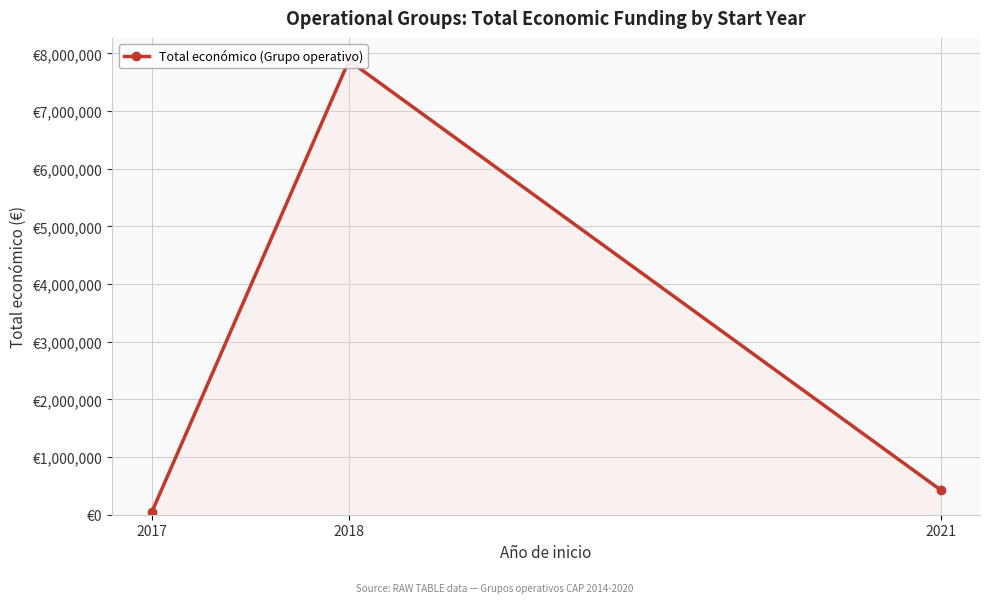

Rank the categories by value from highest to lowest.

2018, 2021, 2017